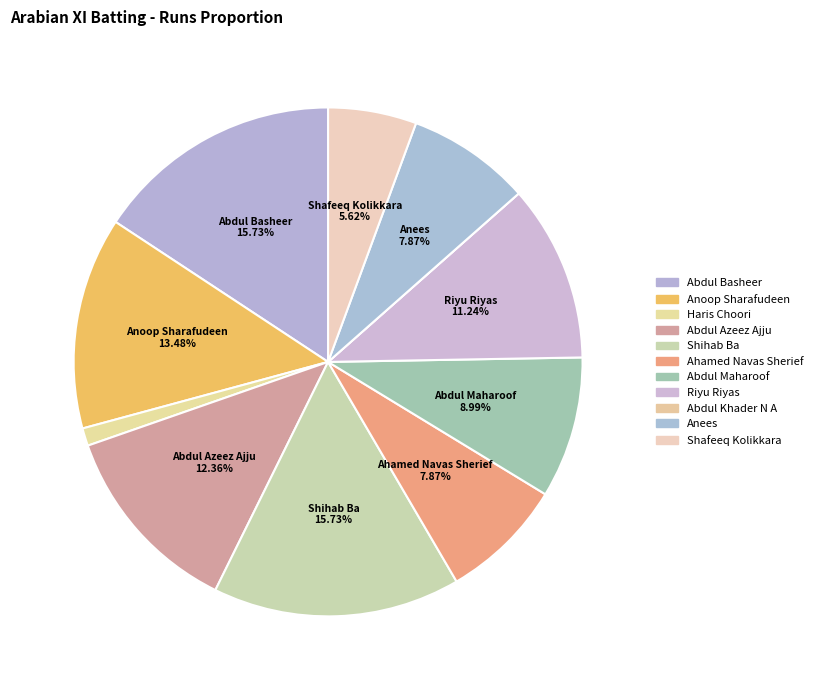

To the nearest percent, what portion does Abdul Maharoof represent?

9%